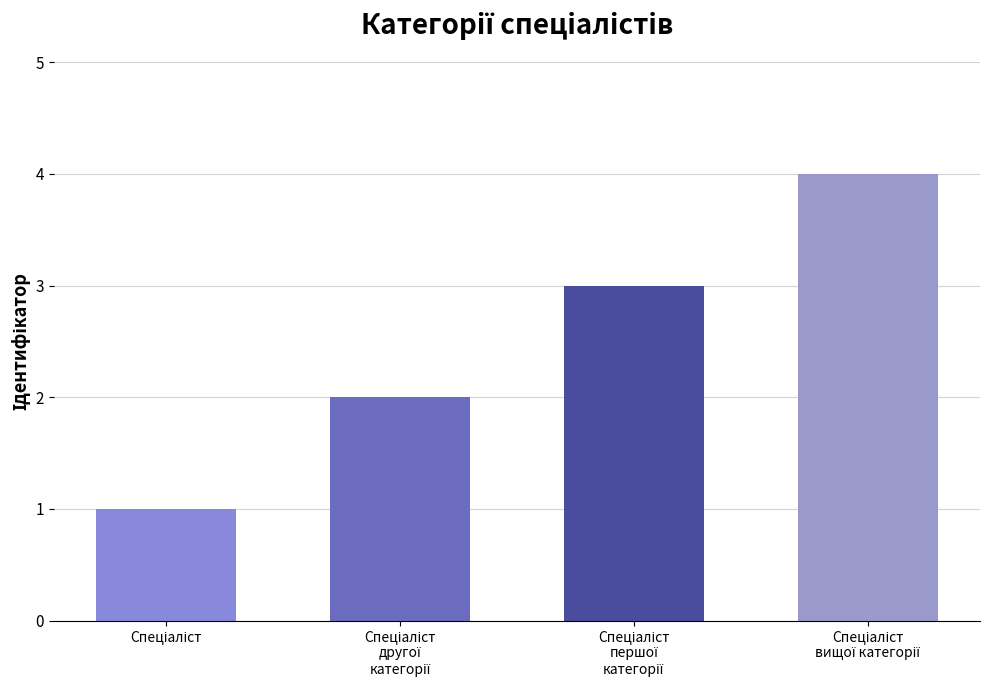

What is the maximum value shown in the chart?

4